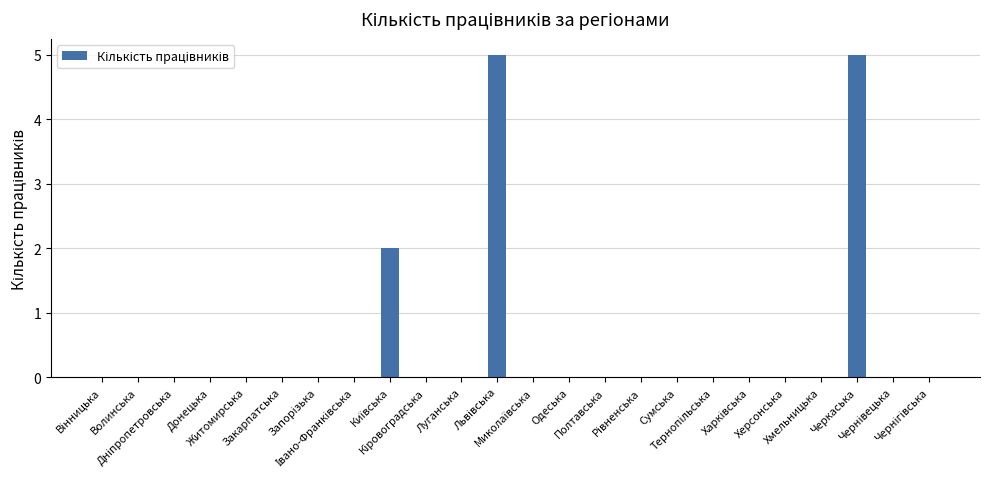

How many data points does each series have?

24